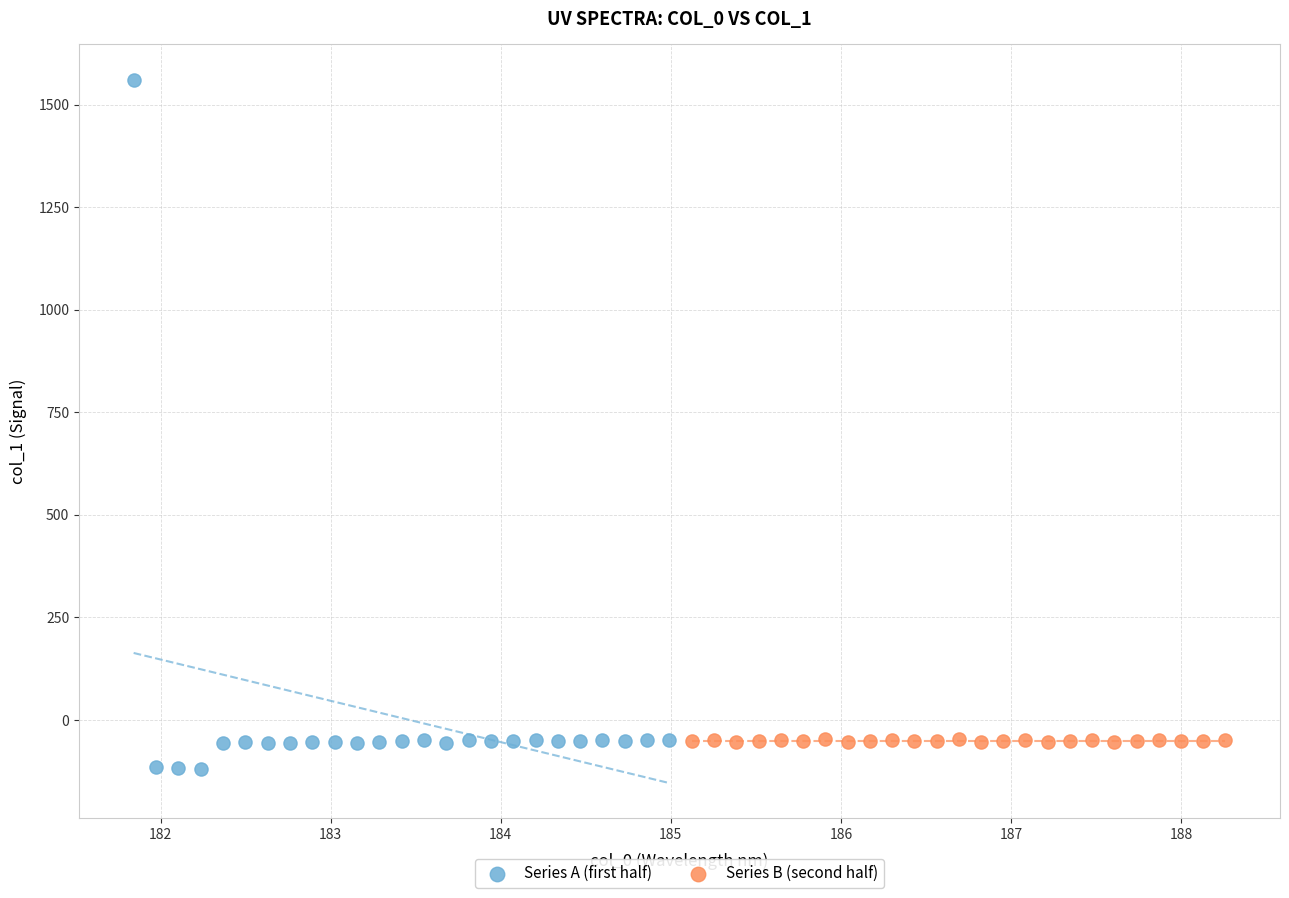

Which series has the widest spread of Y values?

Series A (first half)